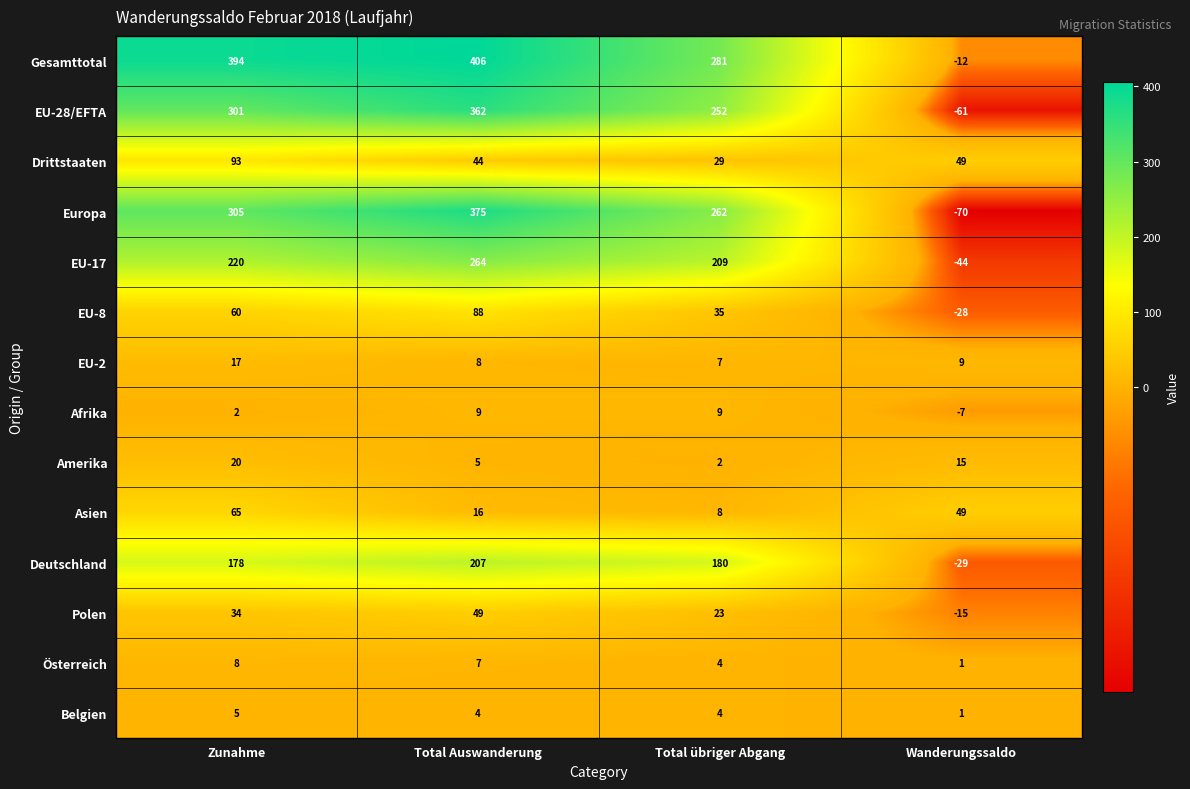

At which label does Drittstaaten first exceed 49?

Zunahme